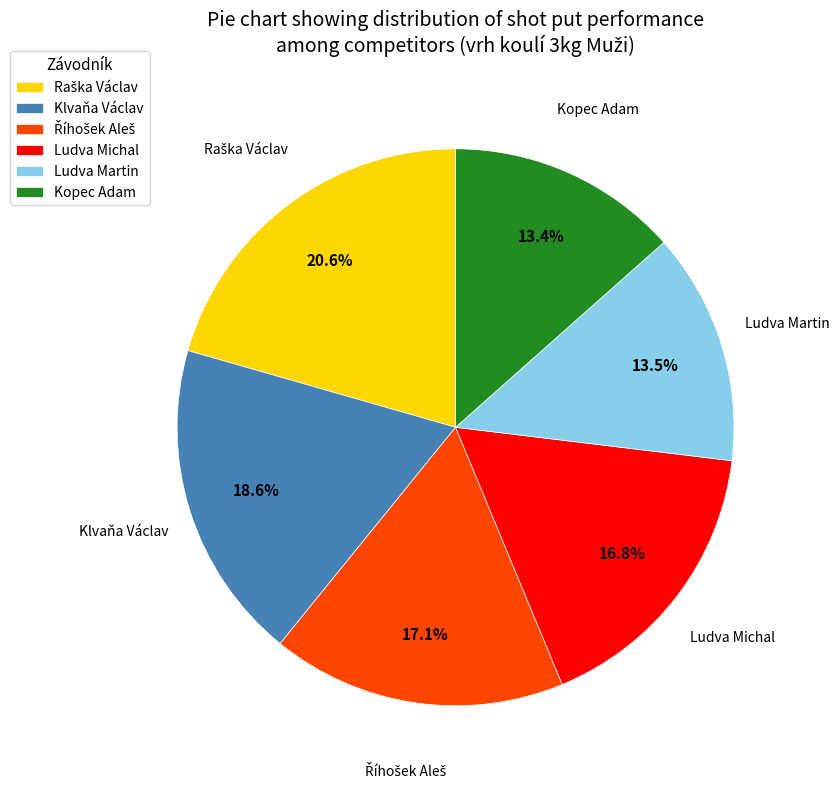

Approximately how many times larger is the value at Ludva Michal compared to Kopec Adam?

1.3